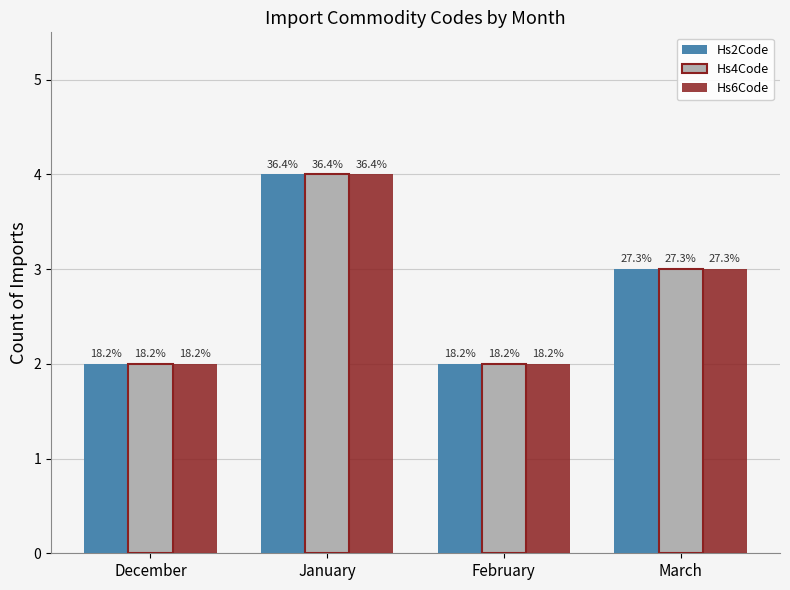

Is it true that Hs2Code equals 2 at February?

True